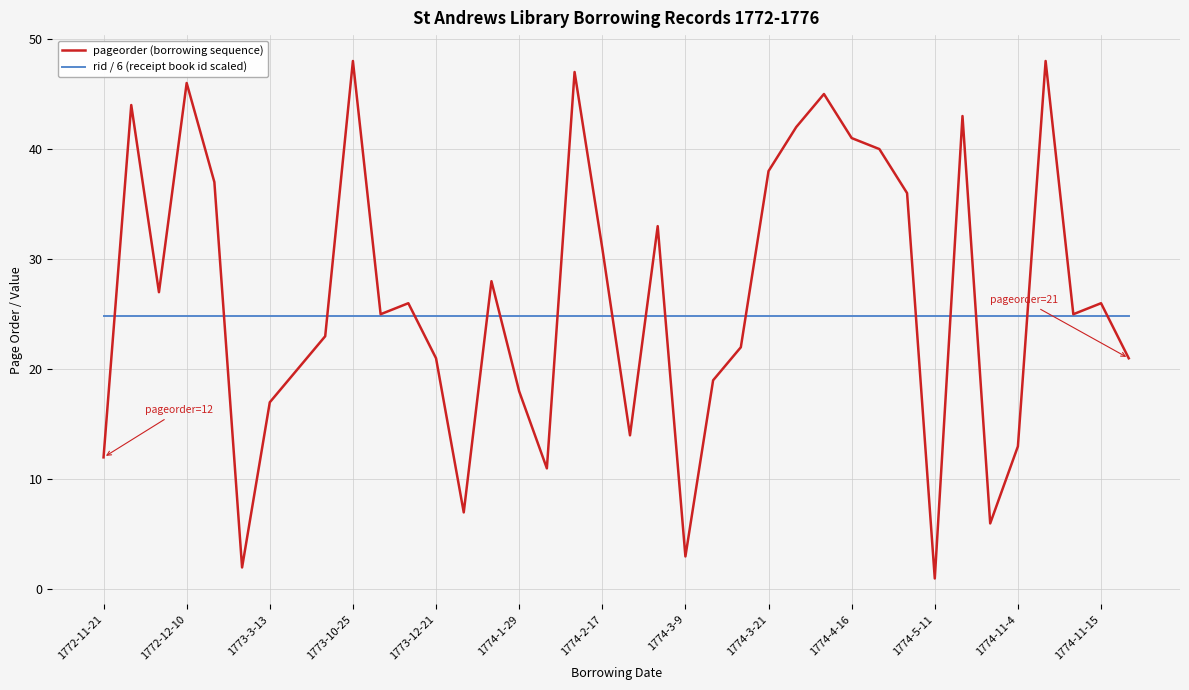

Which series has the largest total across all categories?

pageorder (borrowing sequence)